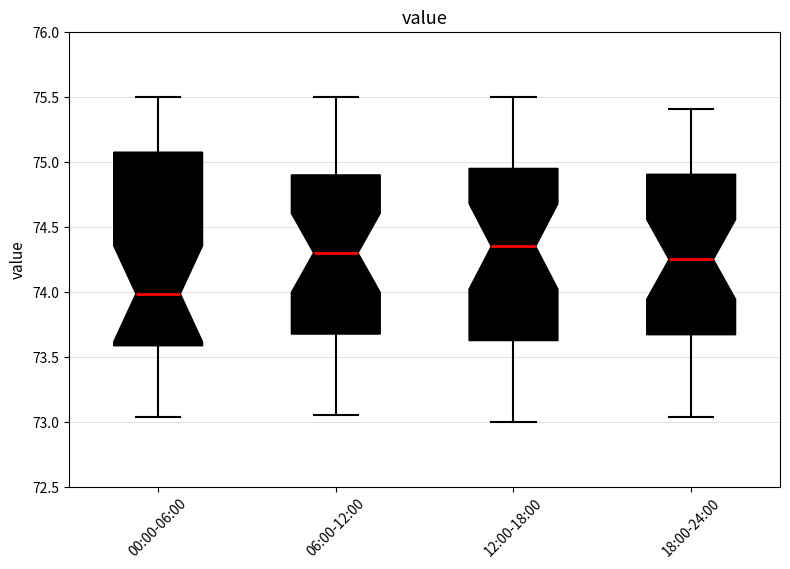

Which box is the tallest, from its lower edge to its upper edge?

00:00-06:00